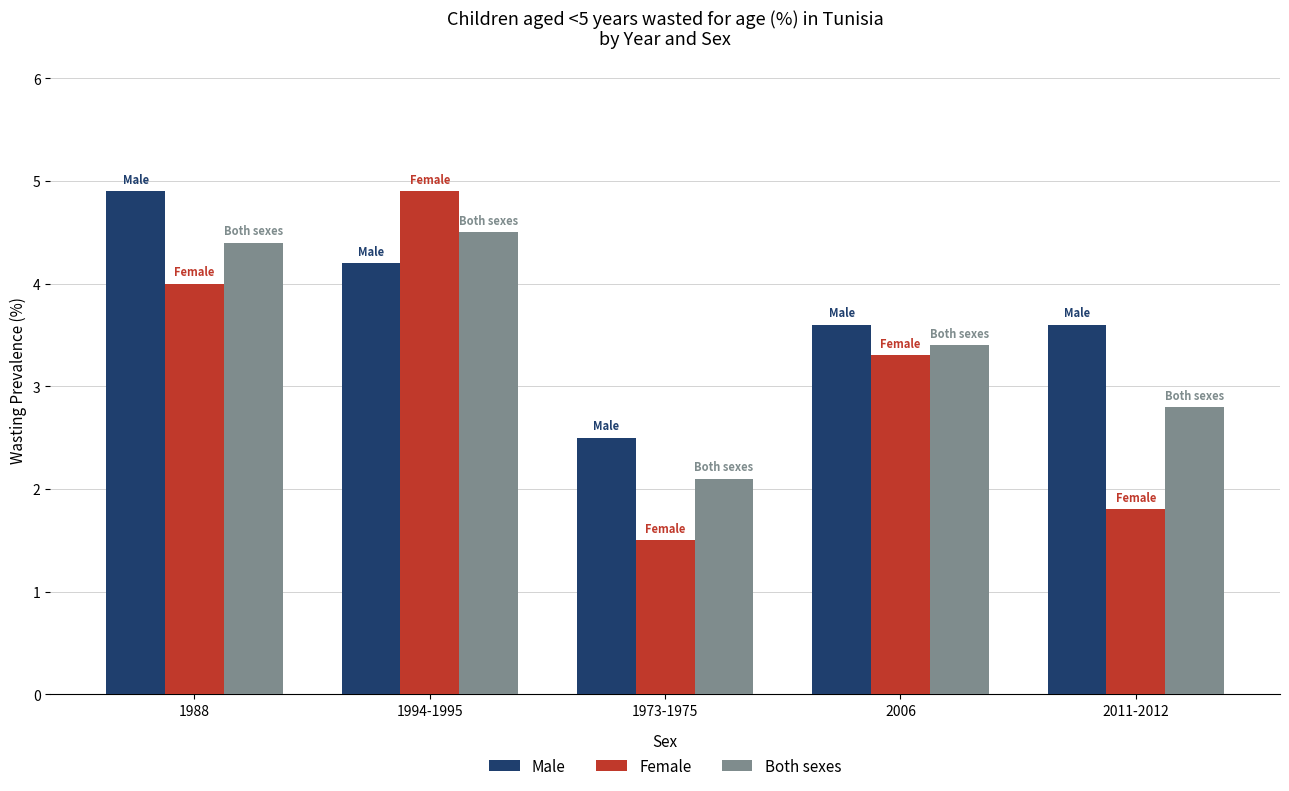

What is the minimum value for Male?

2.5